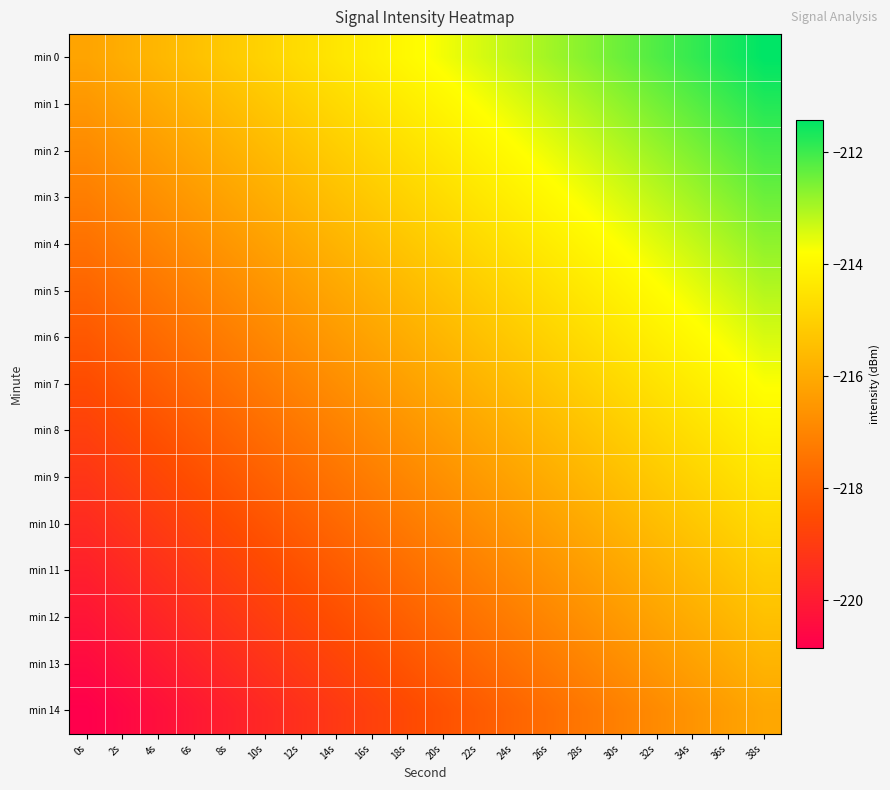

Between 8s and 14s, which series saw the biggest shift?

min 0